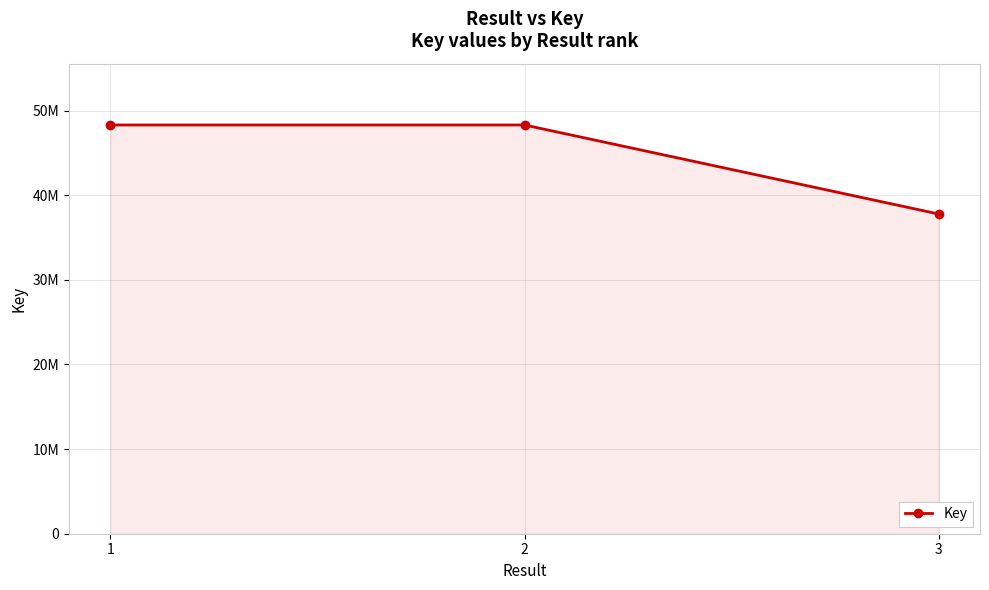

List the labels in order of value, smallest first.

3, 2, 1